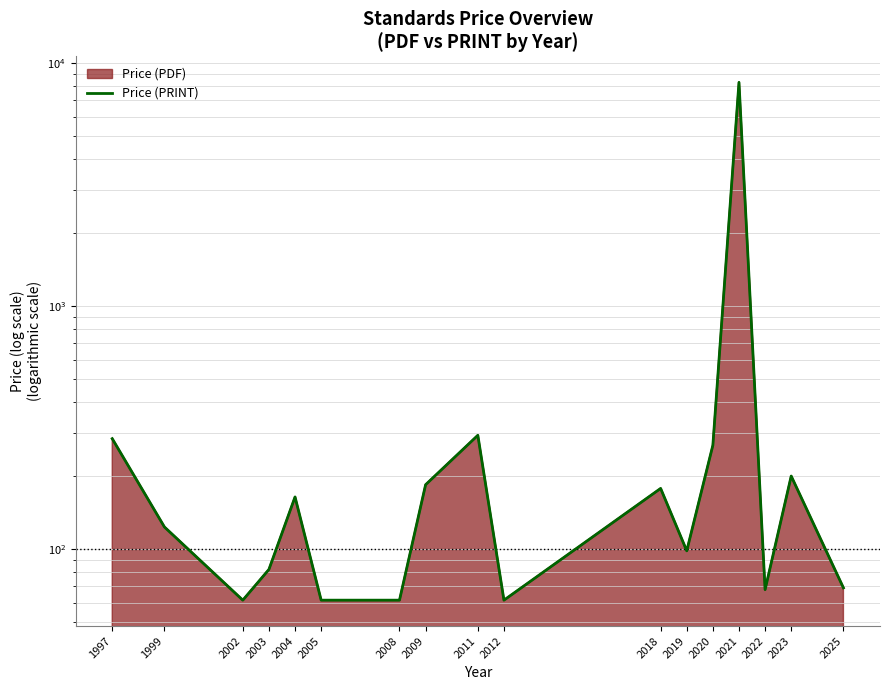

What is the sum of the values at 2022 and 2025?

136.8